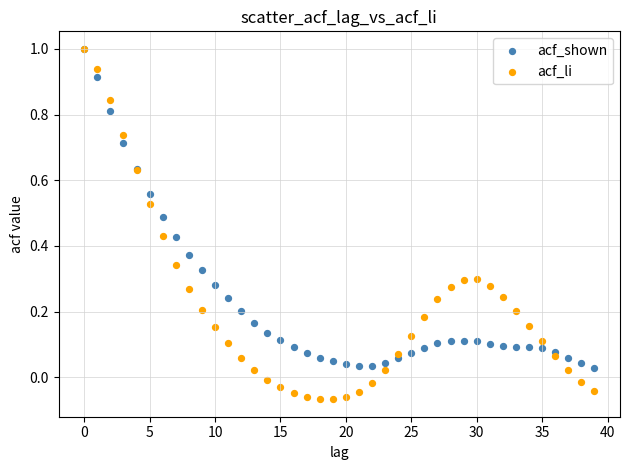

Which series reaches the minimum Y coordinate?

acf_li